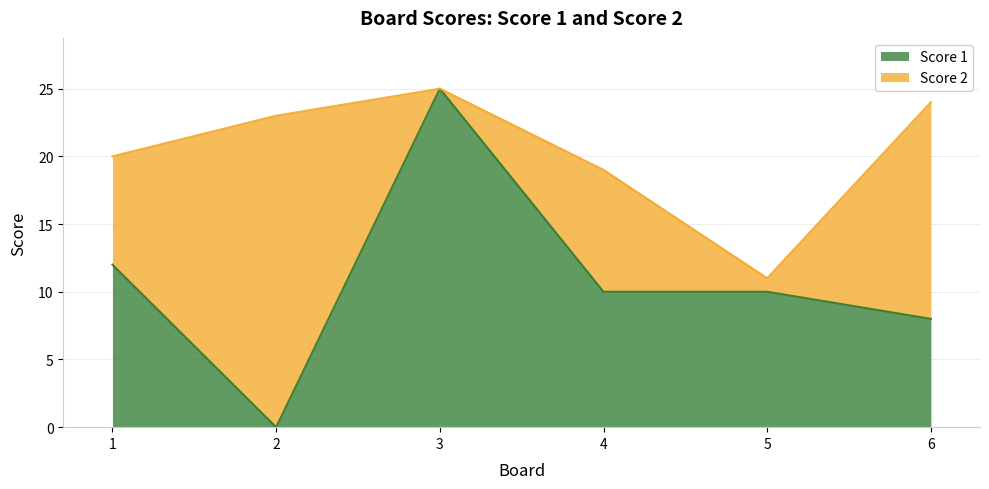

Between 6 and 3, which is larger?

3